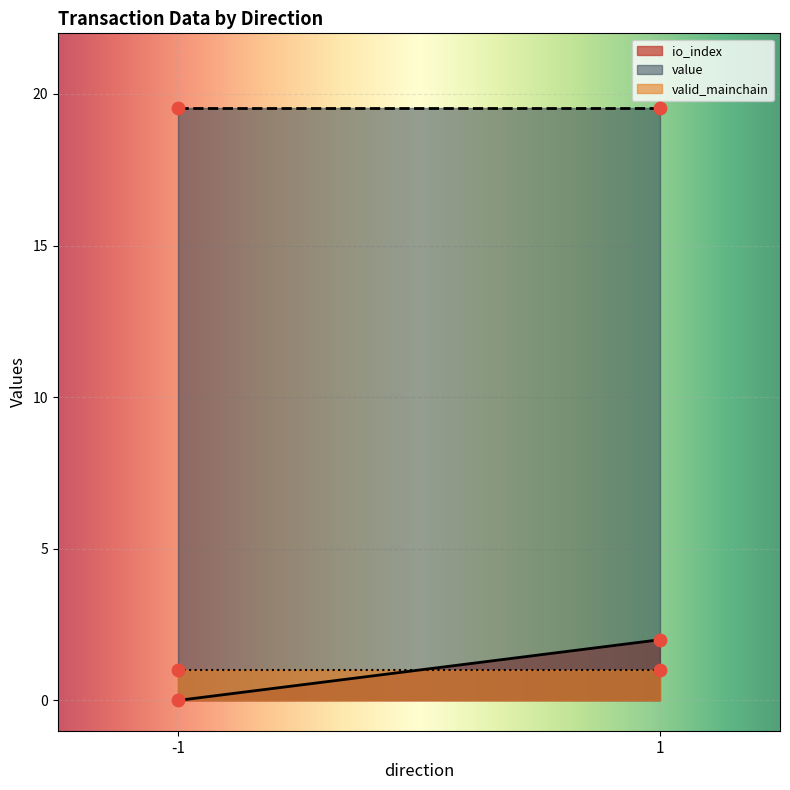

What is the total value across all series at -1?

20.5